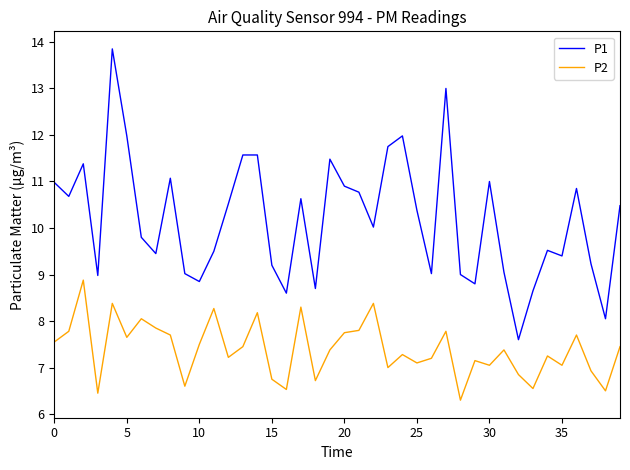

Which series has the largest total across all categories?

P1